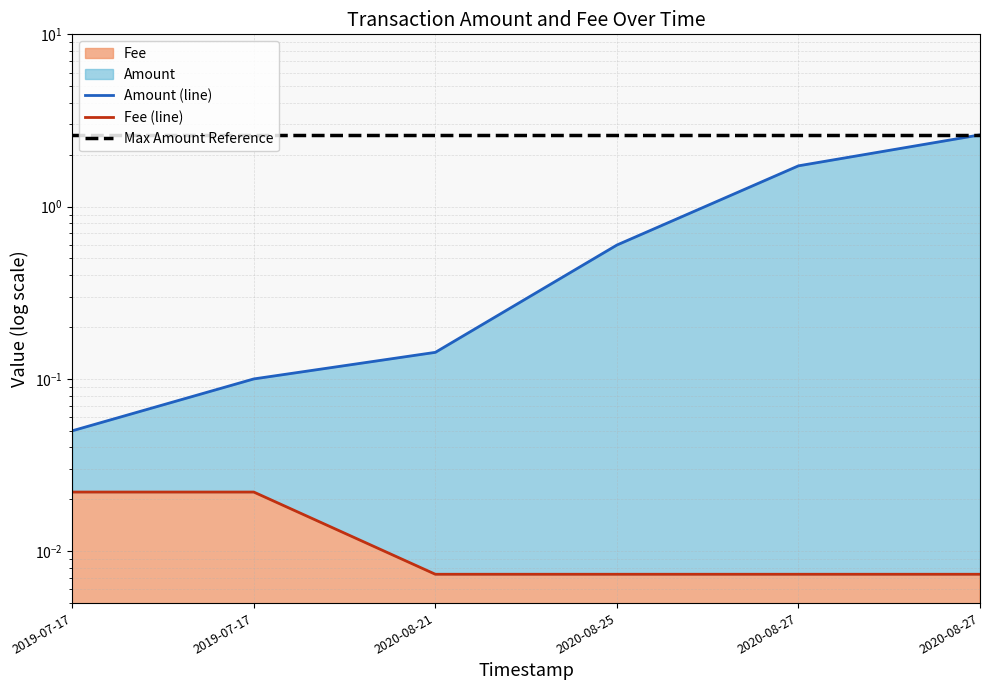

Between 2020-08-27 and 2019-07-17, which is larger?

2020-08-27